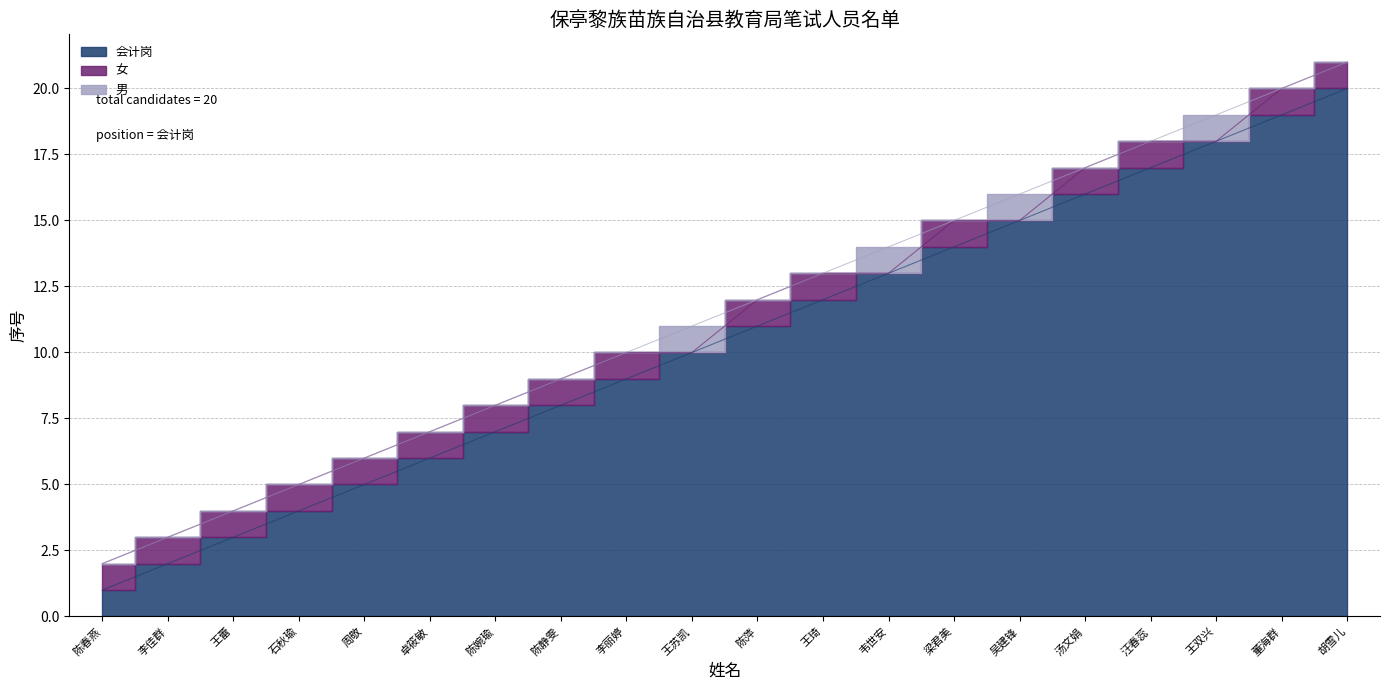

The 女 series shows 1 at 李丽婷. True or false?

False